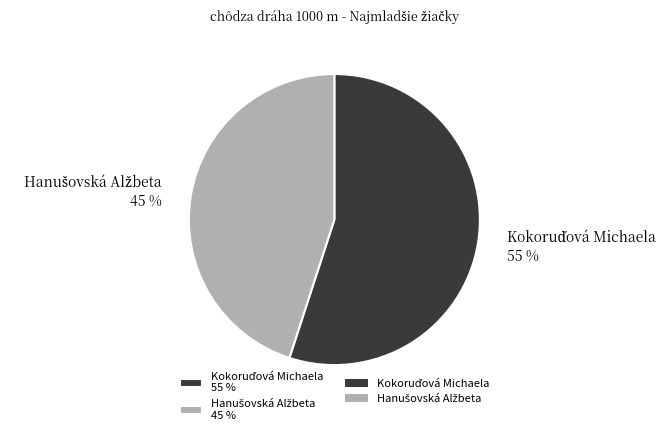

Does any single category account for the majority?

Yes